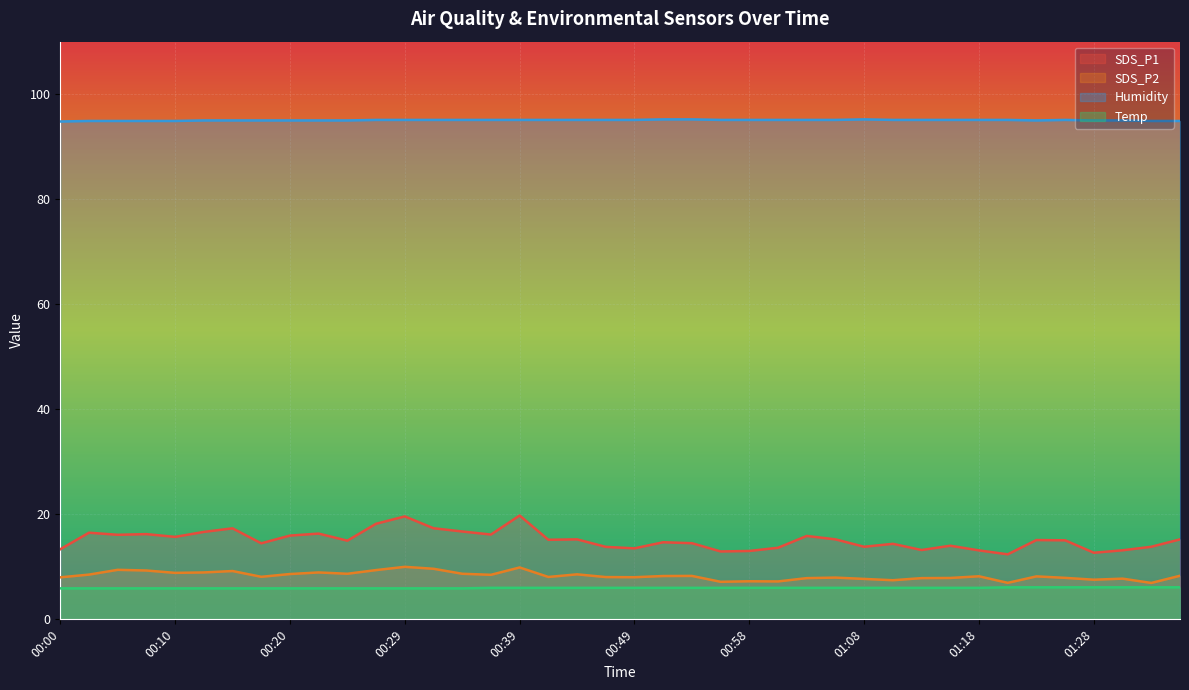

What is the sum of all Temp values?

239.2